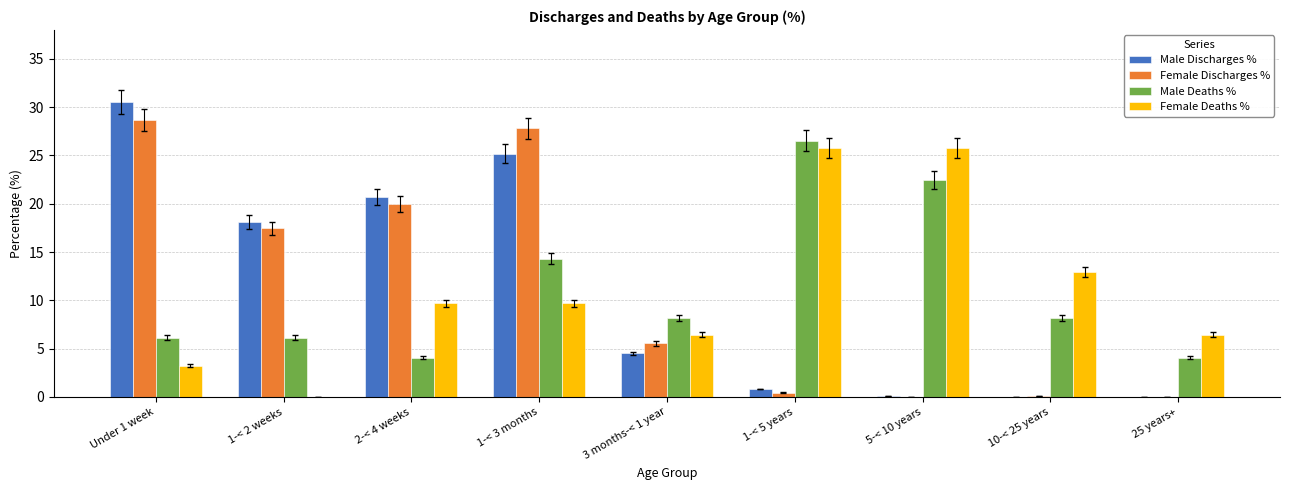

What is the difference between the Female Deaths % values at 25 years+ and 5-< 10 years?

19.4